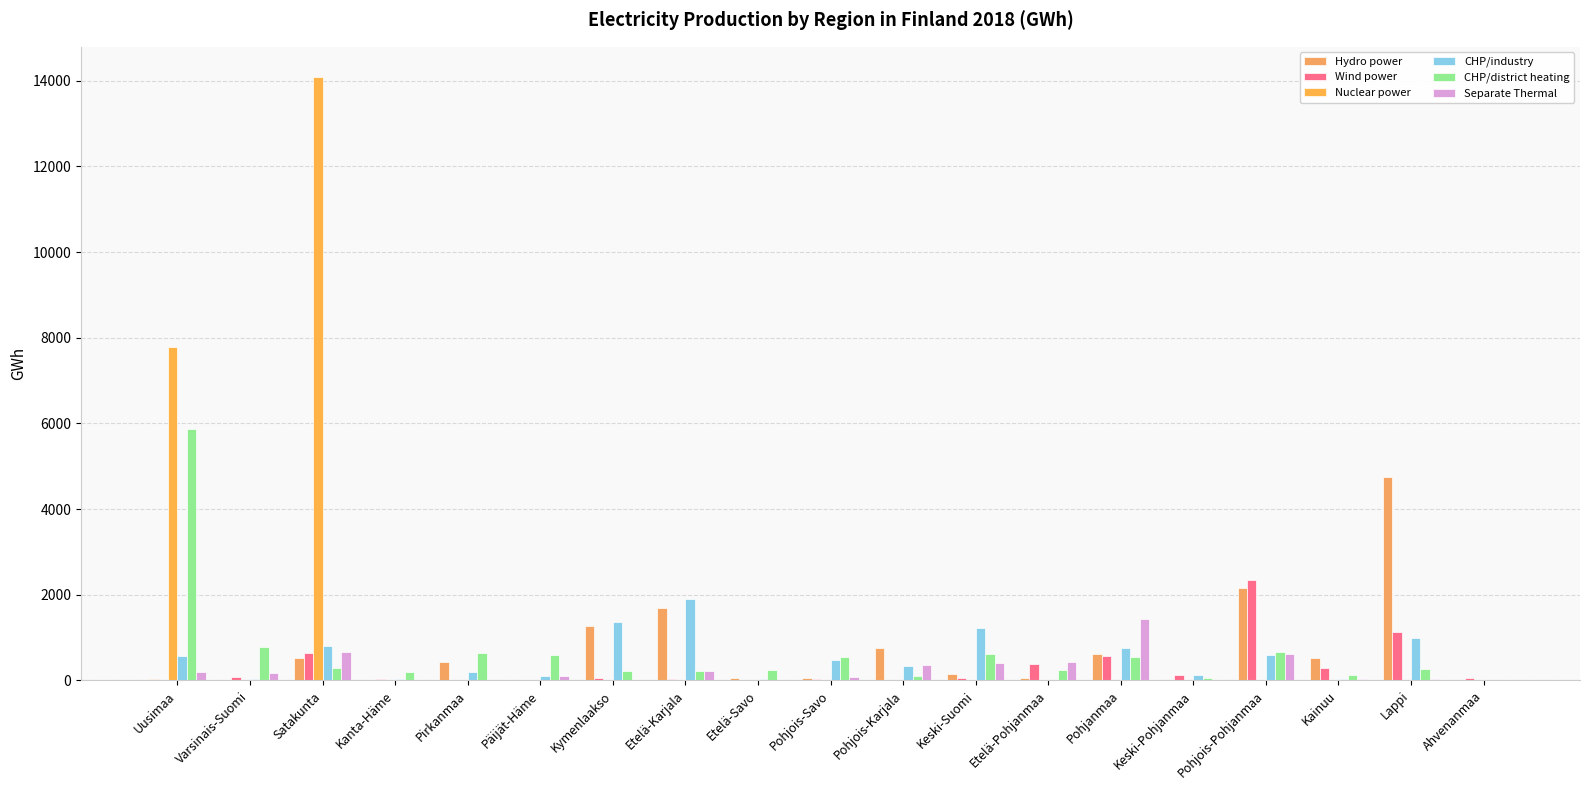

Where does the CHP/district heating series first go above 274?

Uusimaa